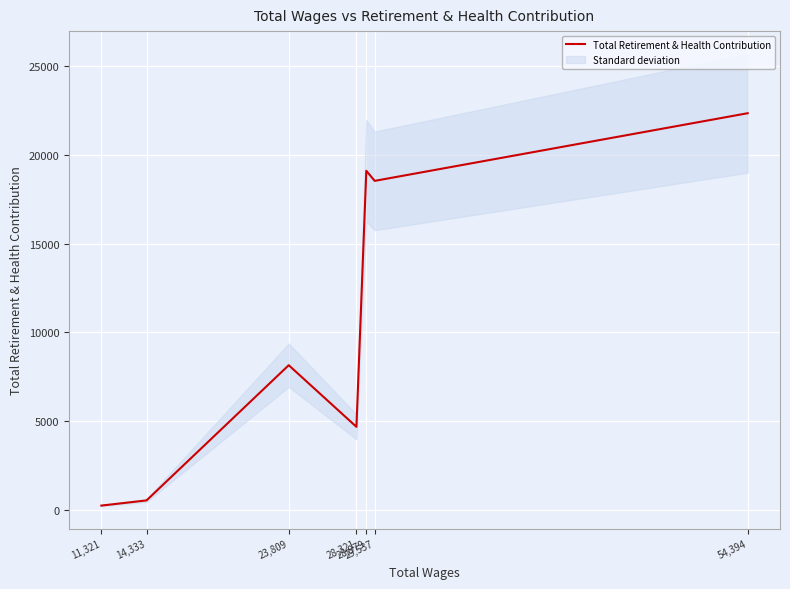

The value at 28,979 is 19111. True or false?

True